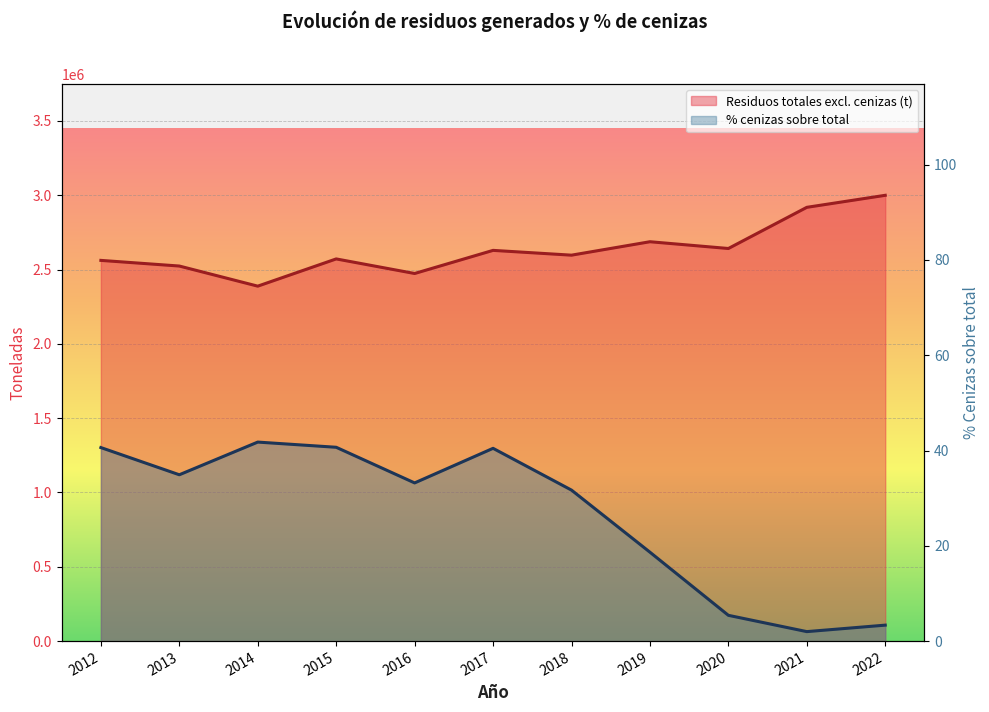

Between 2016 and 2019, which series saw the biggest shift?

Residuos totales excl. cenizas (t)